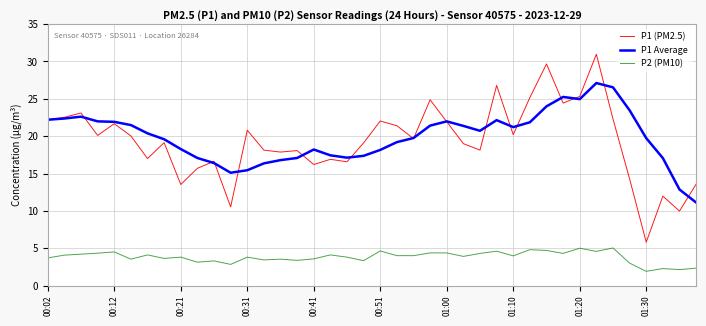

List the series in order of their peak value, highest first.

P1 (PM2.5), P1 Average, P2 (PM10)